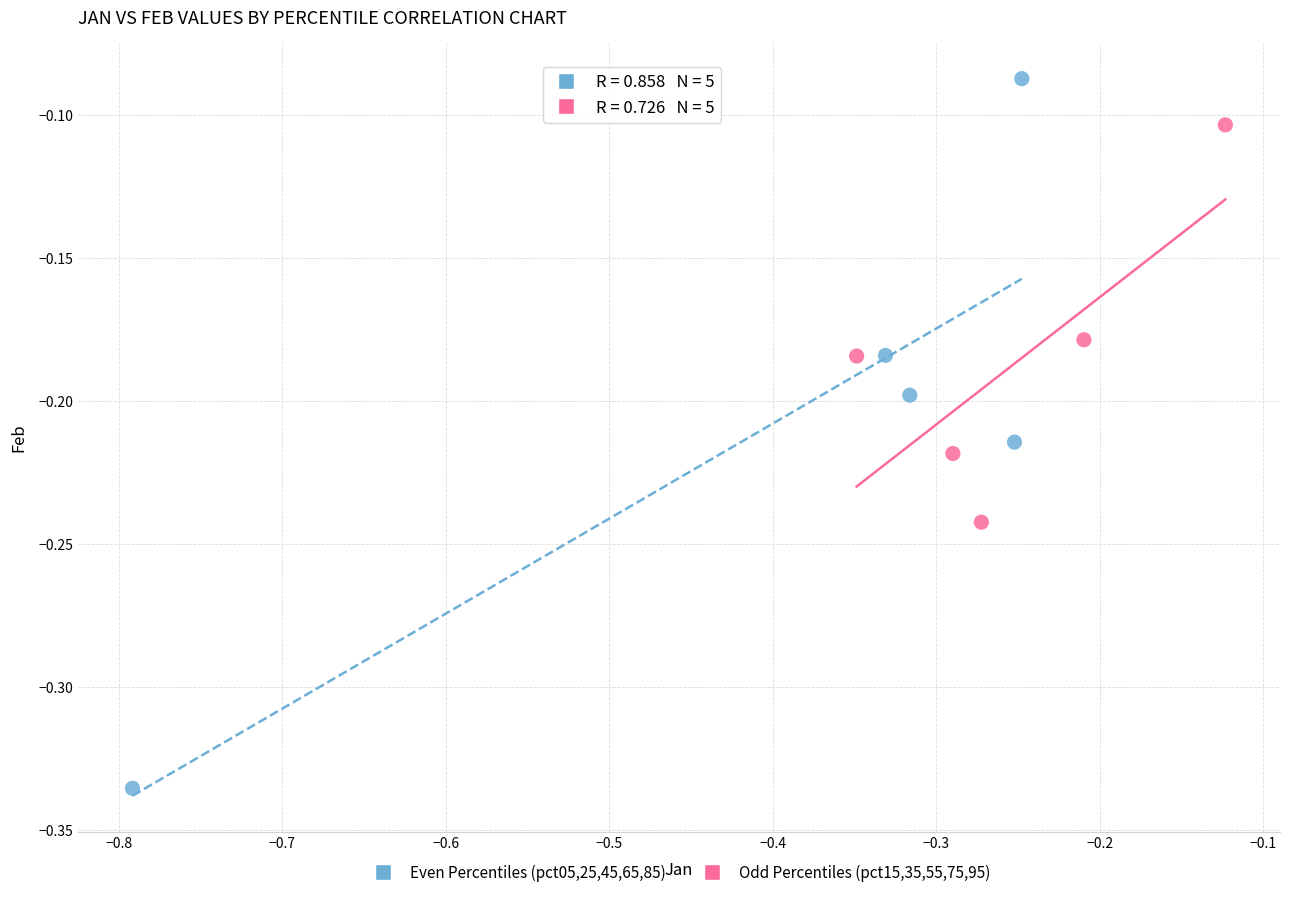

Which series has the widest spread of Y values?

Even Percentiles (pct05,25,45,65,85)